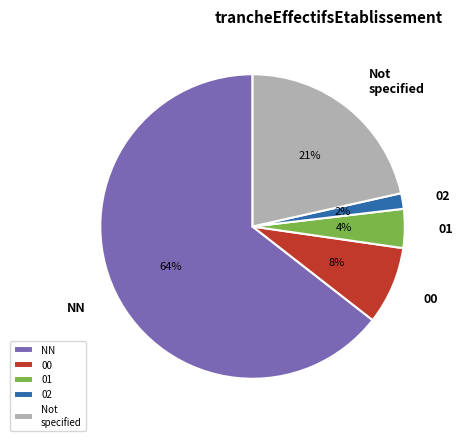

How many segments does this pie chart have?

5